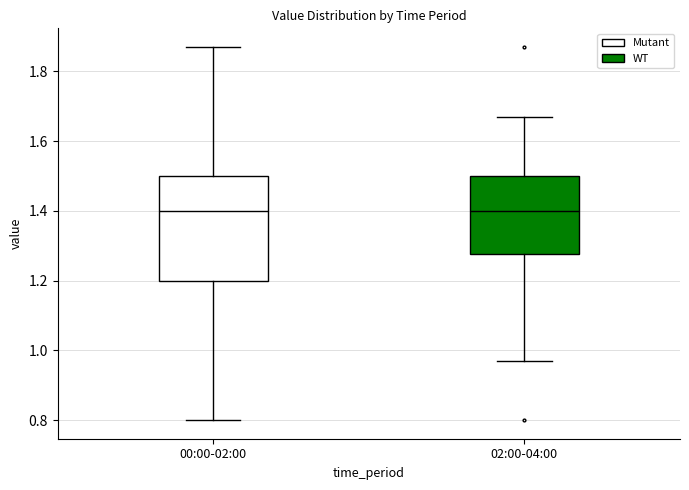

Reading left to right, transcribe this box plot: for each box, give where its median line is, the range the box spans, and where its two whiskers end, as read against the y-axis. The values are not printed on the chart, so give them approximately, as read against the axis.

00:00-02:00: median 1.40, box 1.20 to 1.50, whiskers 0.80 to 1.88
02:00-04:00: median 1.40, box 1.28 to 1.50, whiskers 0.98 to 1.68